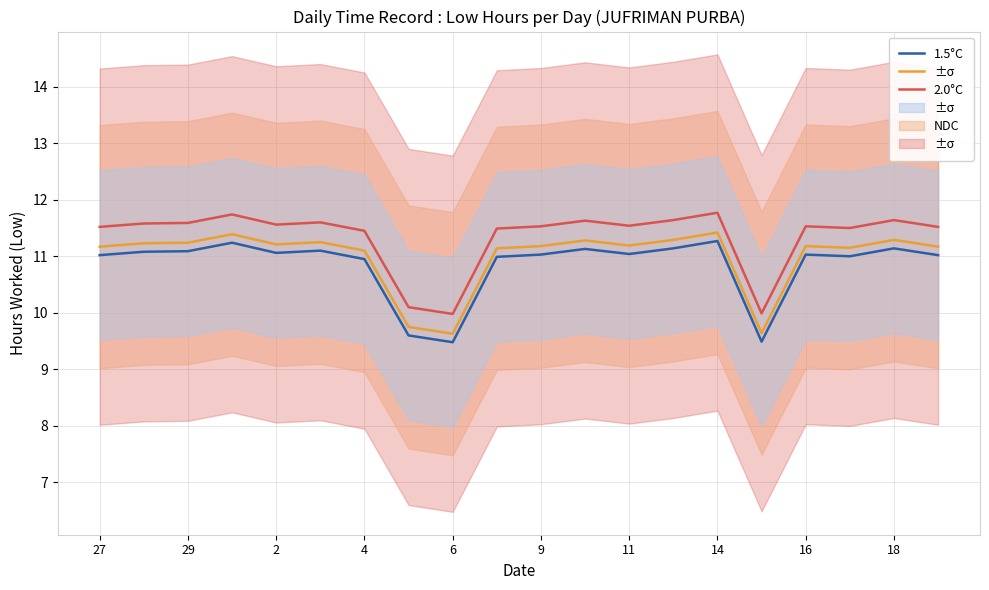

True or false: 2.0°C has more than 2 points higher than both neighbors.

True